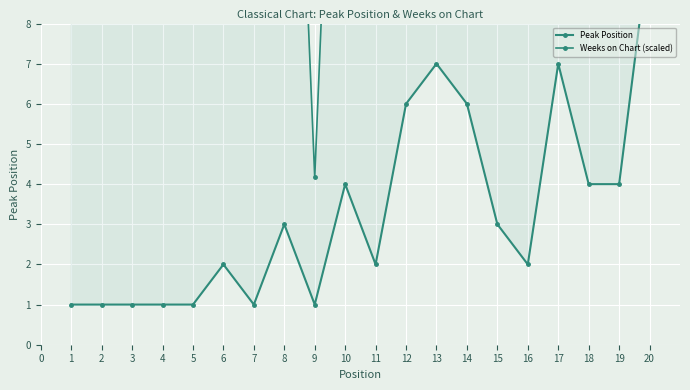

Rank the series by their average value, from highest to lowest.

Weeks on Chart (scaled), Peak Position